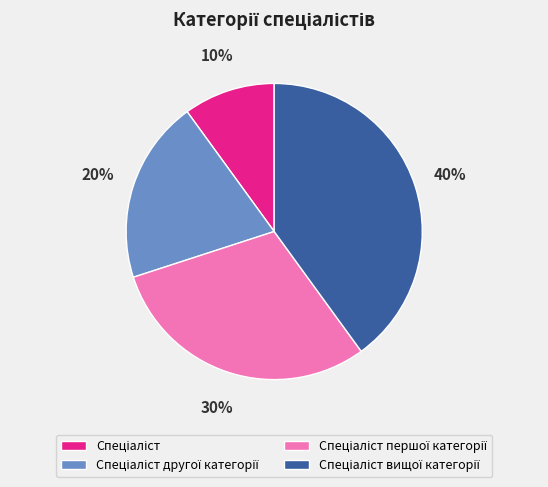

To the nearest percent, what is the average slice percentage?

25%